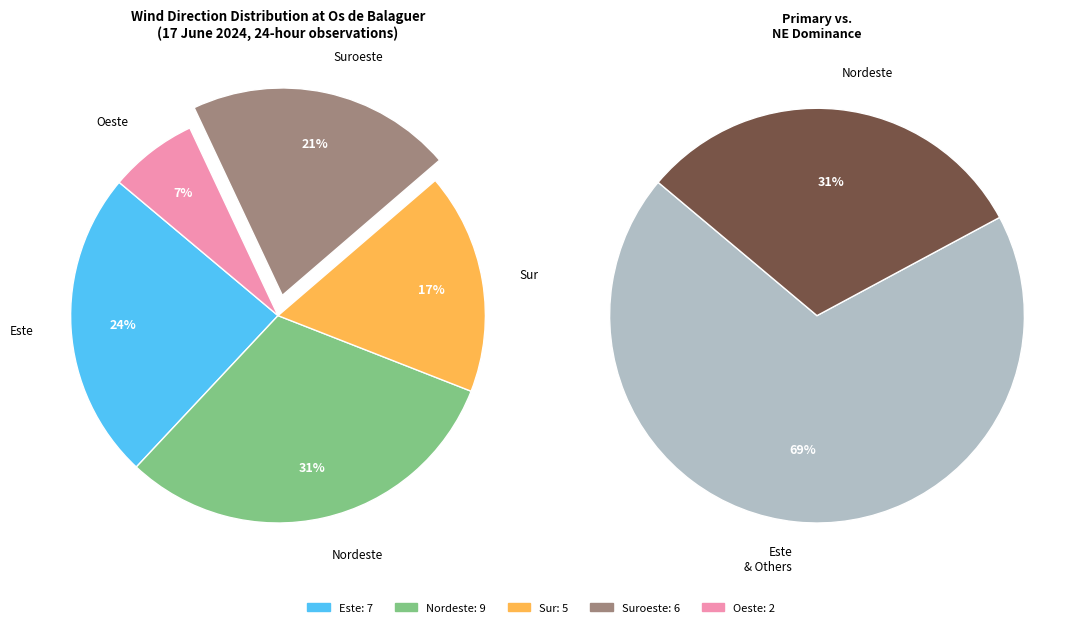

How many segments does this pie chart have?

5